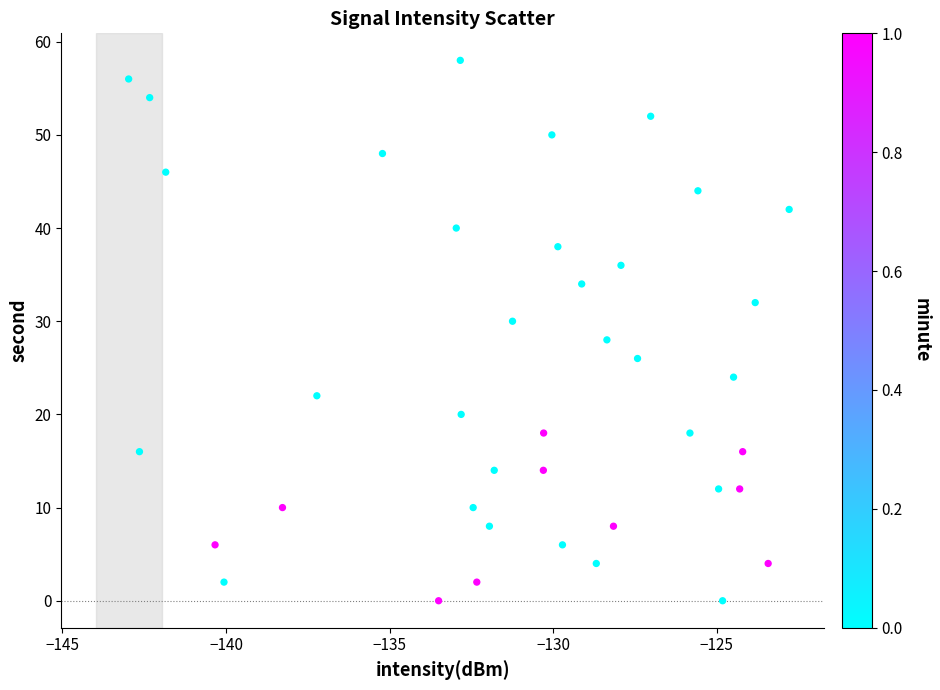

What is the range of Y values (max minus min)?

58